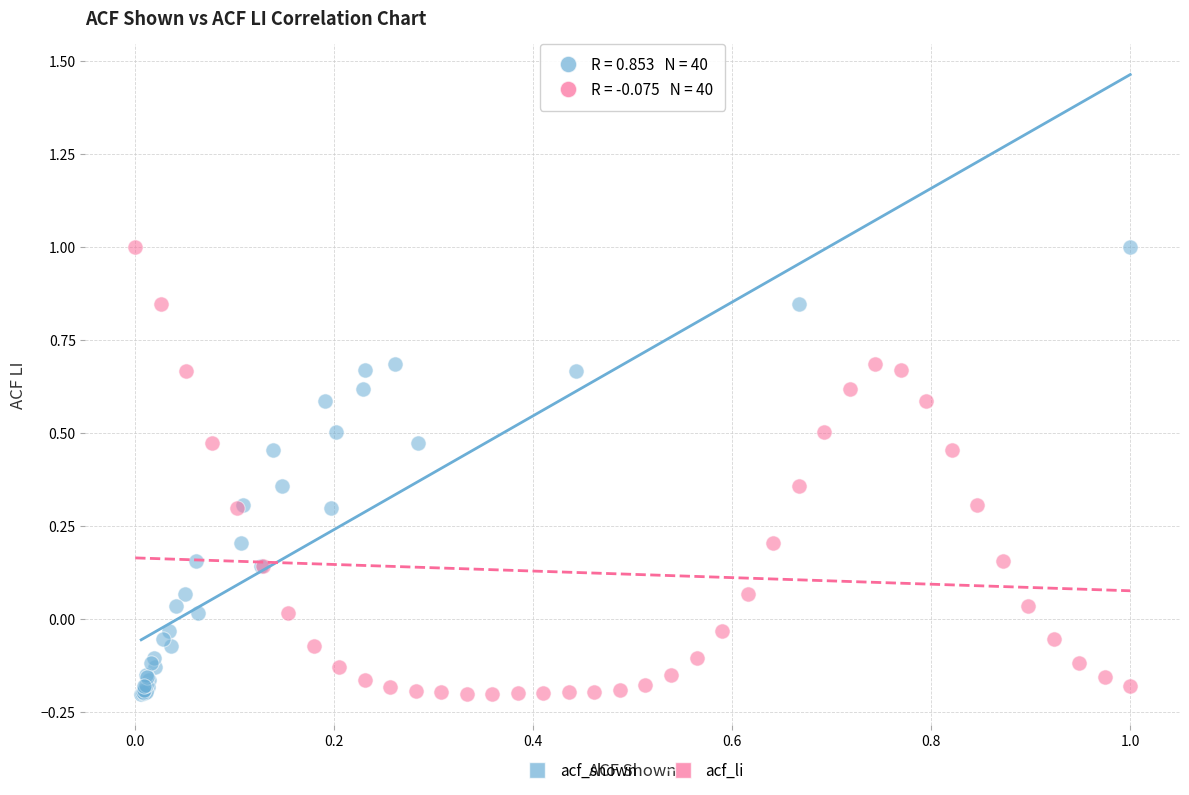

What are all the series names shown in the legend?

acf_shown, acf_li